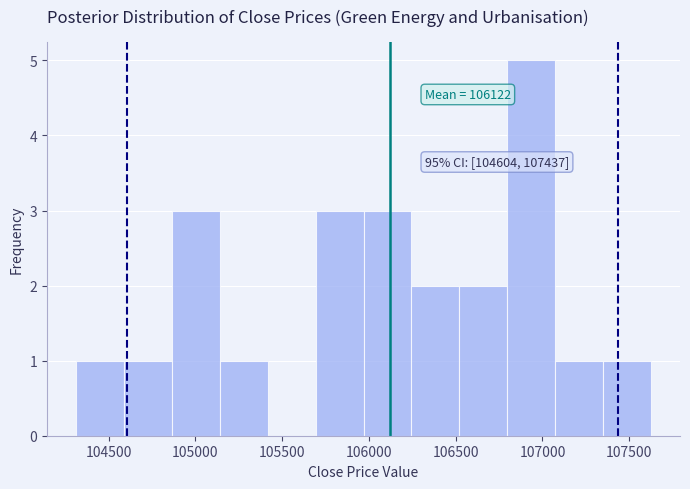

Over which range of the x-axis is the bar tallest?

106800 to 107050